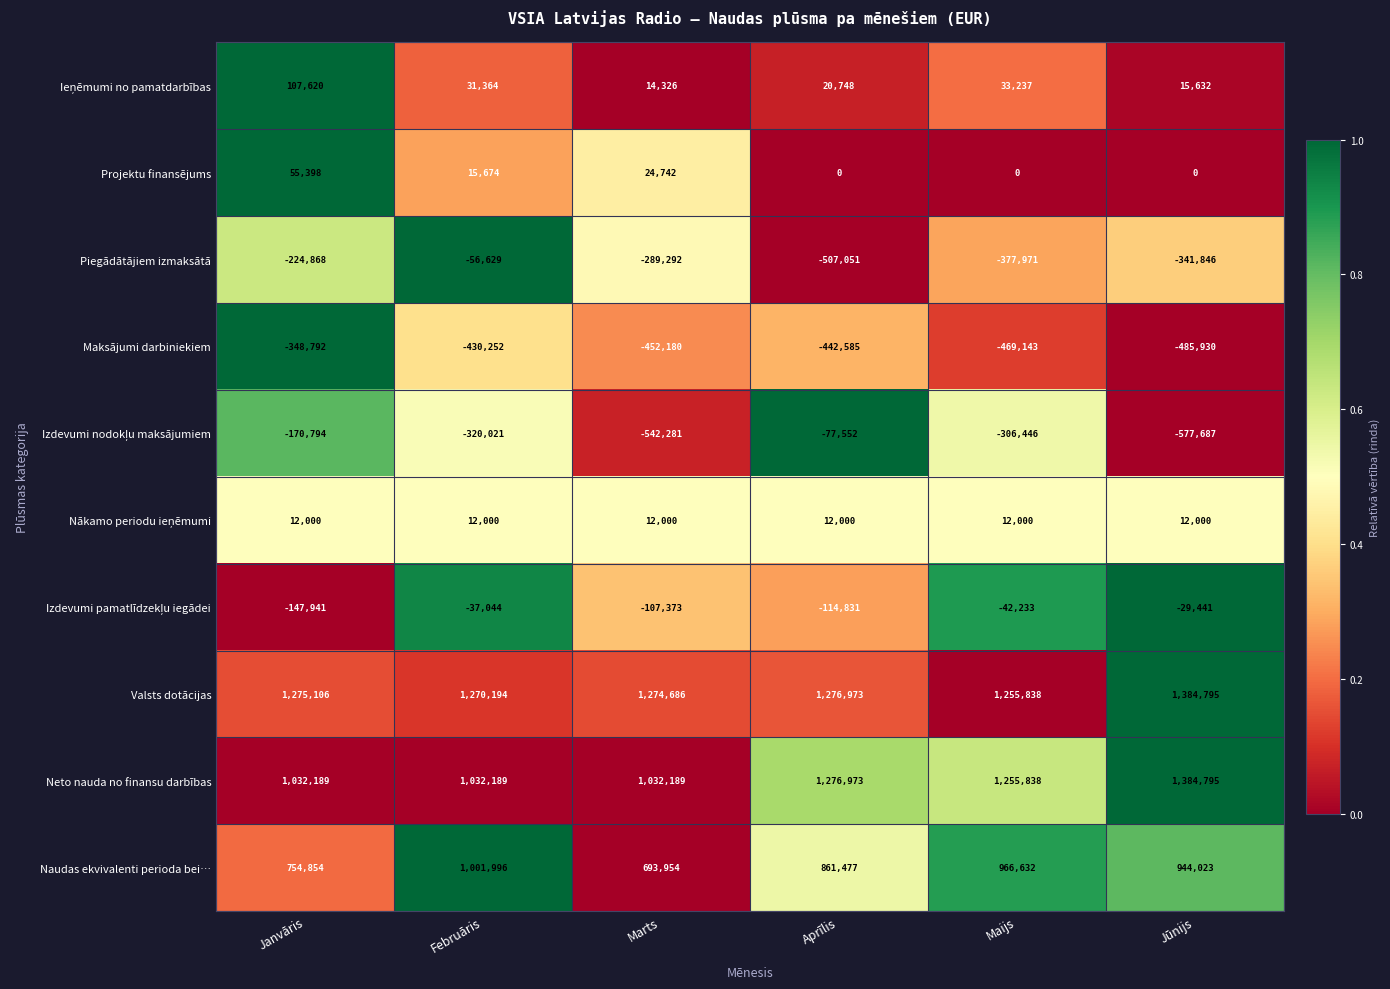

True or false: Piegādātājiem izmaksātā has a value of -141133 at Maijs.

False